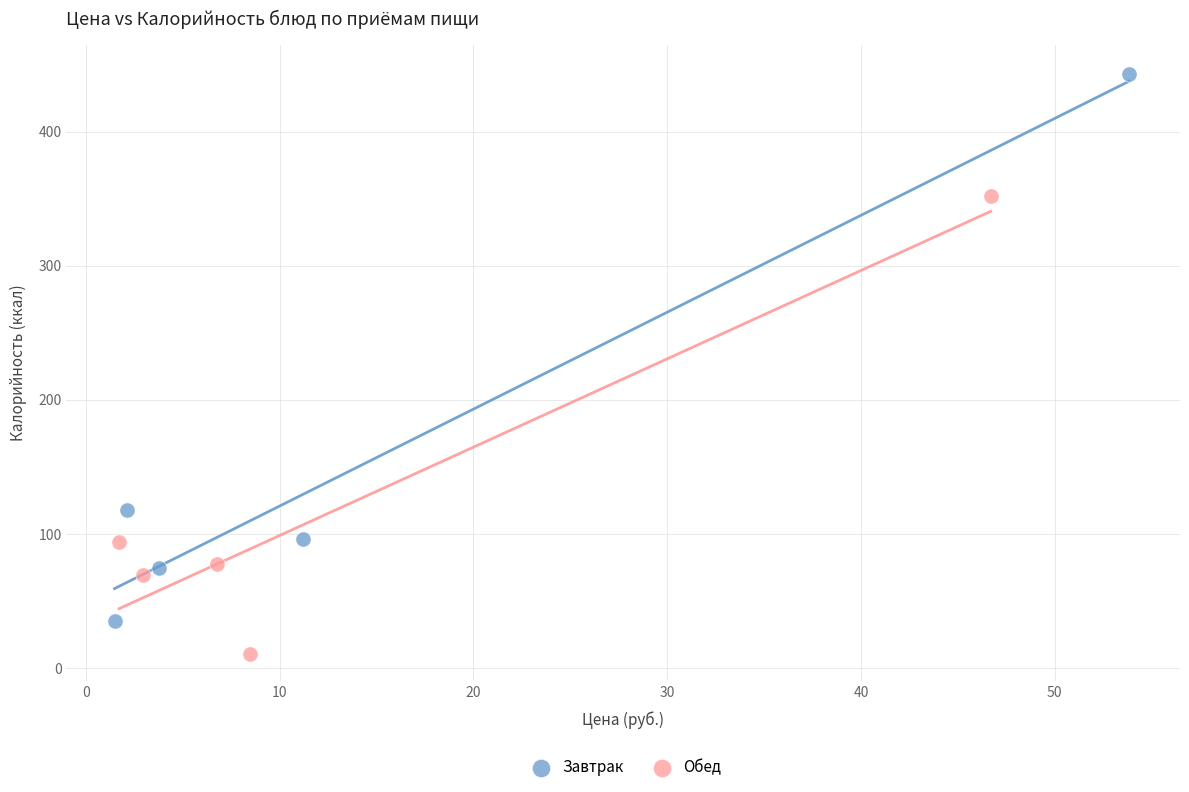

Which series has the largest Y range (max minus min)?

Завтрак